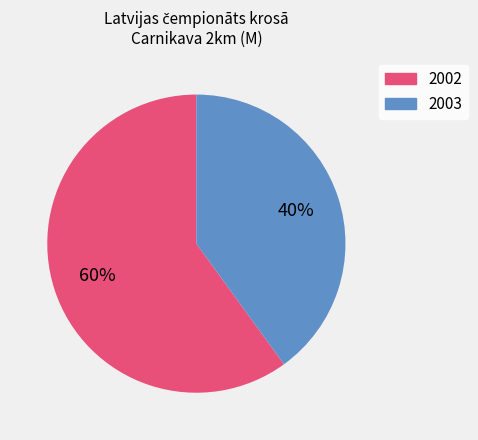

Does 2003 account for over 50% of the chart?

No